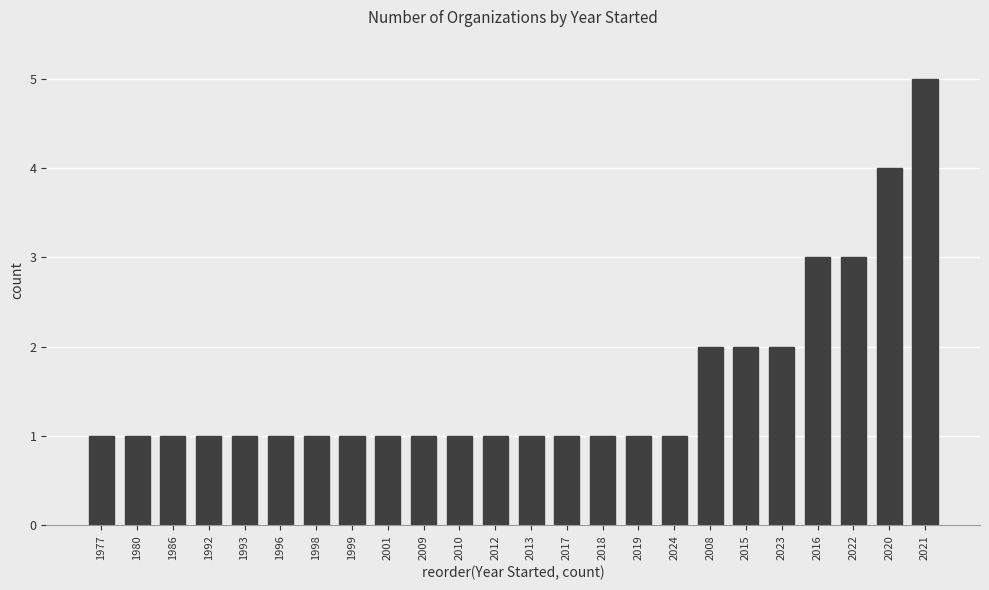

What position from the left is 2017?

14